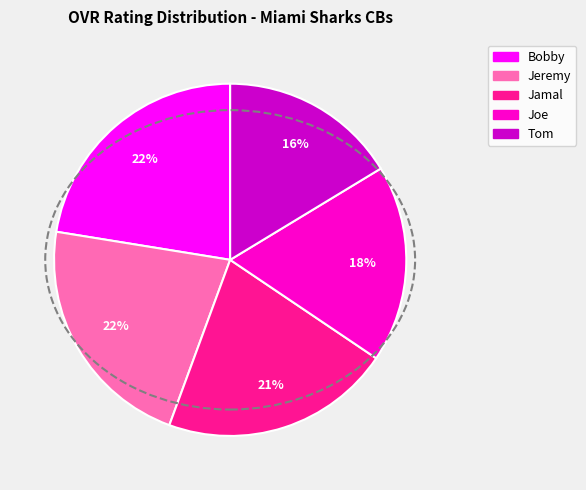

To the nearest percent, what is the combined percentage of Tom and Joe?

34%